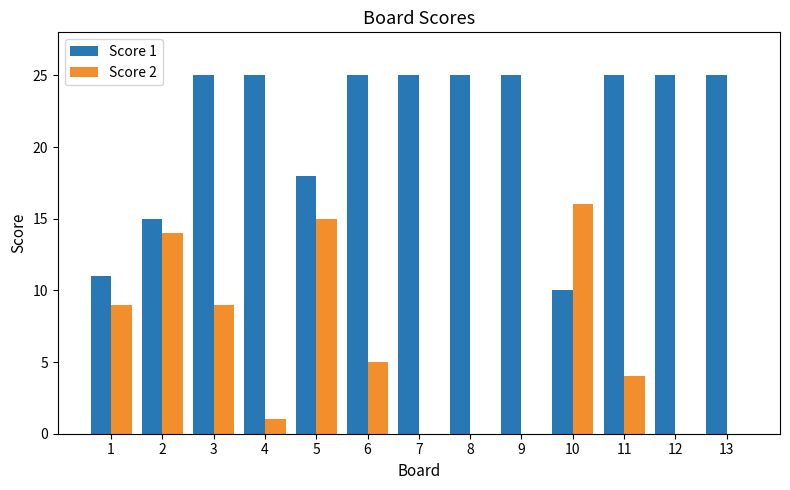

Count the number of categories in the chart.

13